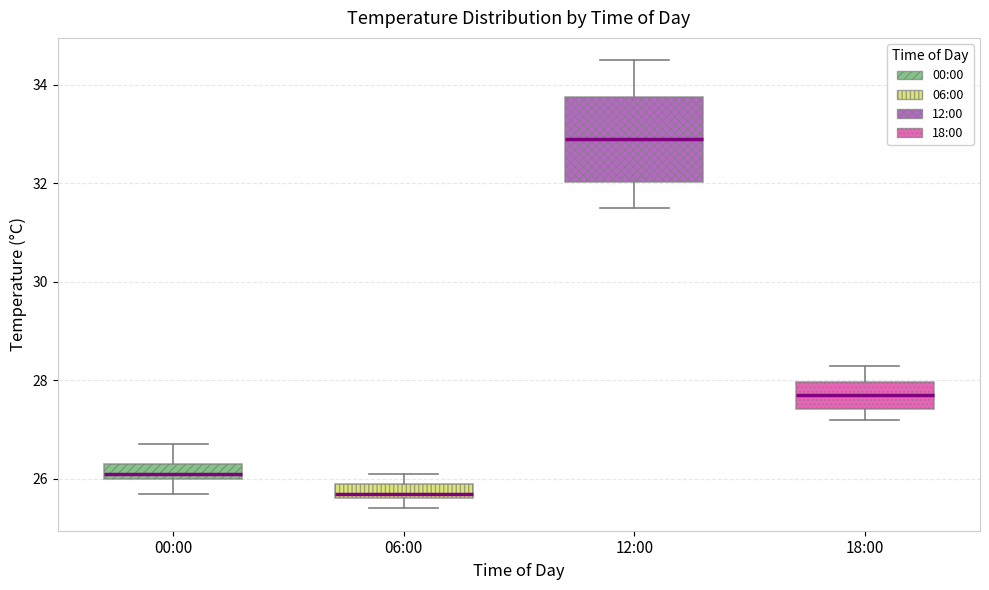

Where is the lower edge of the box for 12:00 on the y-axis? The values are not printed on the chart, so give them approximately, as read against the axis.

32.0